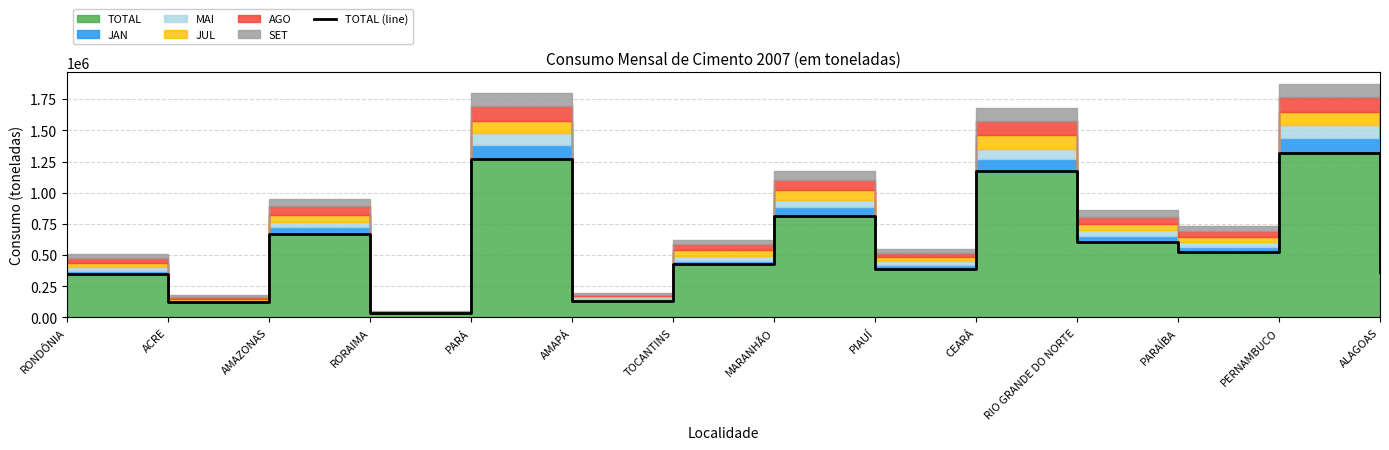

What is the average value?

585551